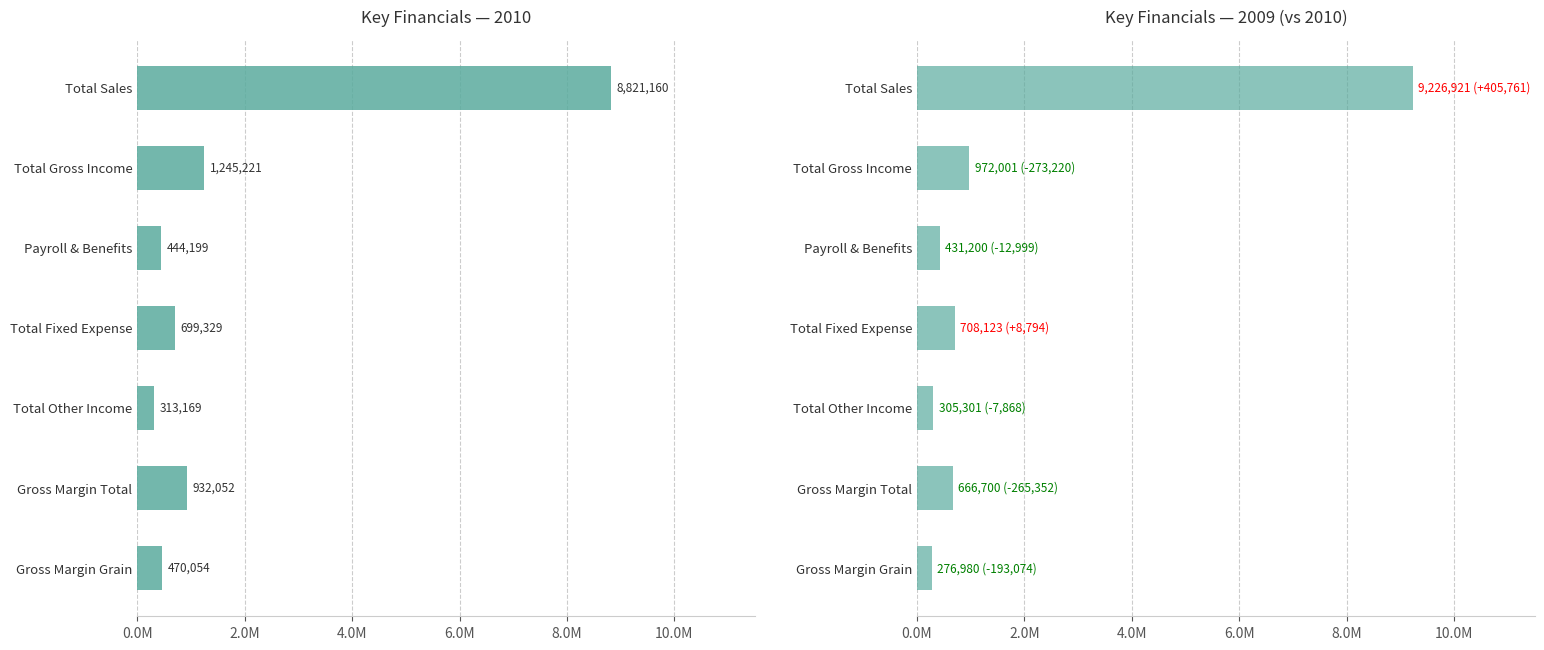

Rank the categories by 2010 value from lowest to highest.

Total Other Income, Payroll & Benefits, Gross Margin Grain, Total Fixed Expense, Gross Margin Total, Total Gross Income, Total Sales